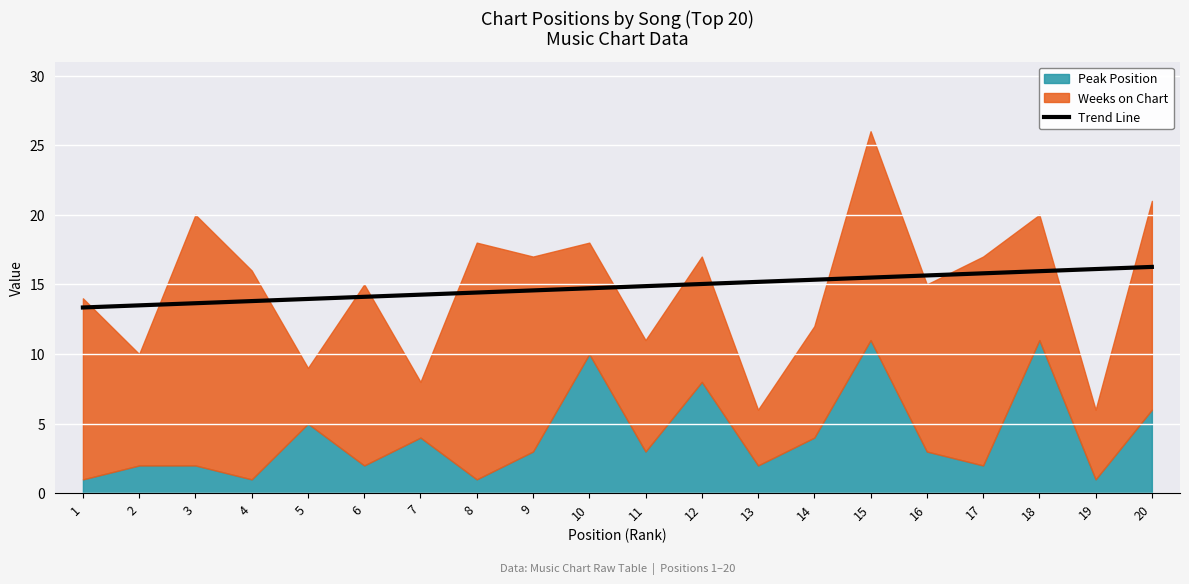

The chart shows a value of 19.1 at 3. True or false?

False